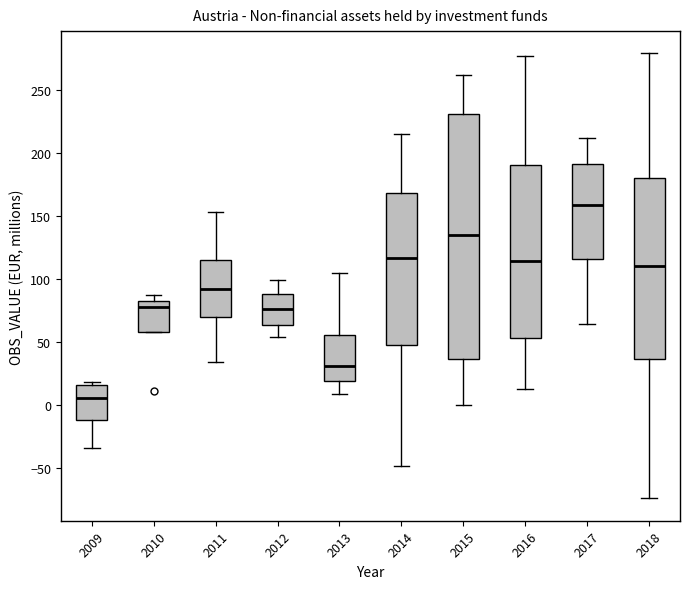

Reading left to right, read every box against the y-axis: the position of its median line, the range the box covers, and the ends of its whiskers. The values are not printed on the chart, so give them approximately, as read against the axis.

2009: median 5, box -10 to 15, whiskers -35 to 20
2010: median 80, box 60 to 85, whiskers 60 to 85 (just above the box's upper edge)
2011: median 95, box 70 to 115, whiskers 35 to 155
2012: median 75, box 65 to 90, whiskers 55 to 100
2013: median 30, box 20 to 55, whiskers 10 to 105
2014: median 115, box 50 to 170, whiskers -50 to 215
2015: median 135, box 35 to 230, whiskers 0 to 260
2016: median 115, box 55 to 190, whiskers 15 to 275
2017: median 160, box 115 to 190, whiskers 65 to 210
2018: median 110, box 35 to 180, whiskers -75 to 280